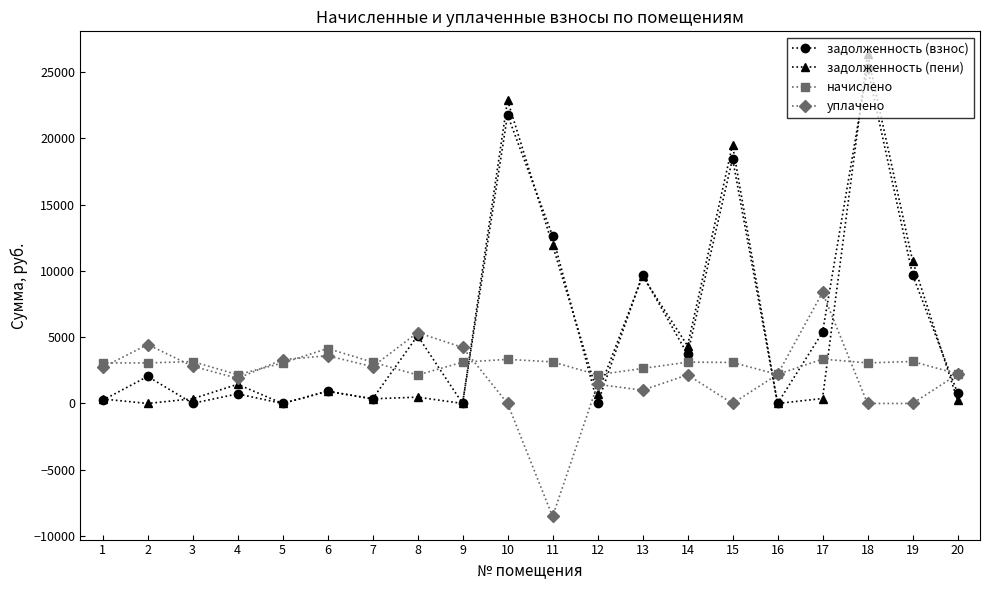

At which category does задолженность (пени) reach its first local valley?

2